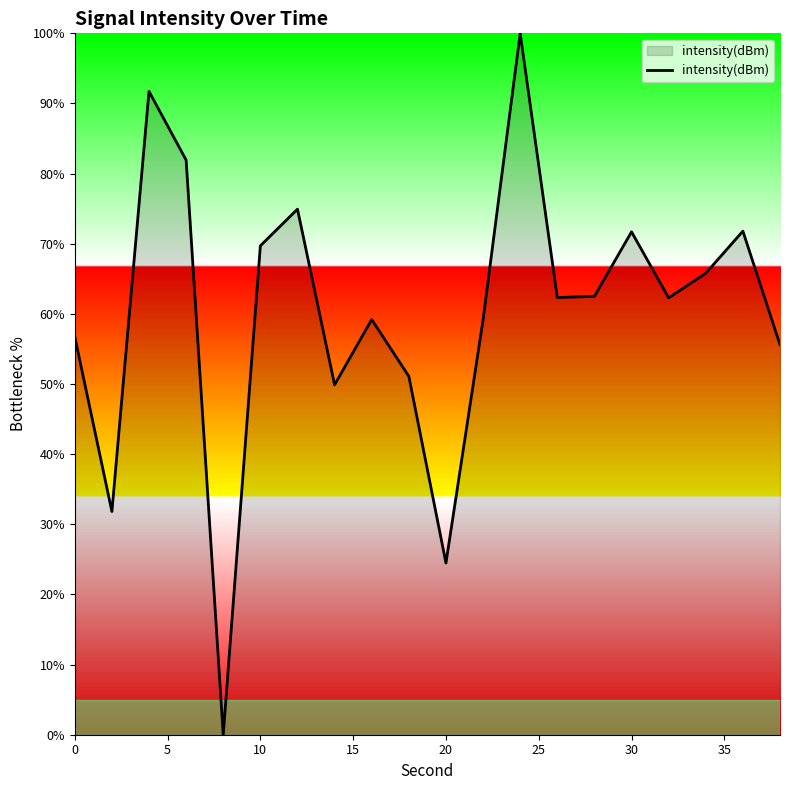

What is the maximum value shown in the chart?

100.0